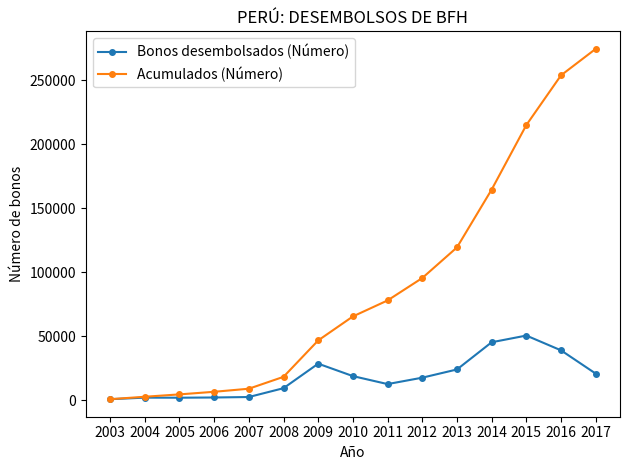

True or false: Bonos desembolsados (Número) has more than 1 points higher than both neighbors.

True